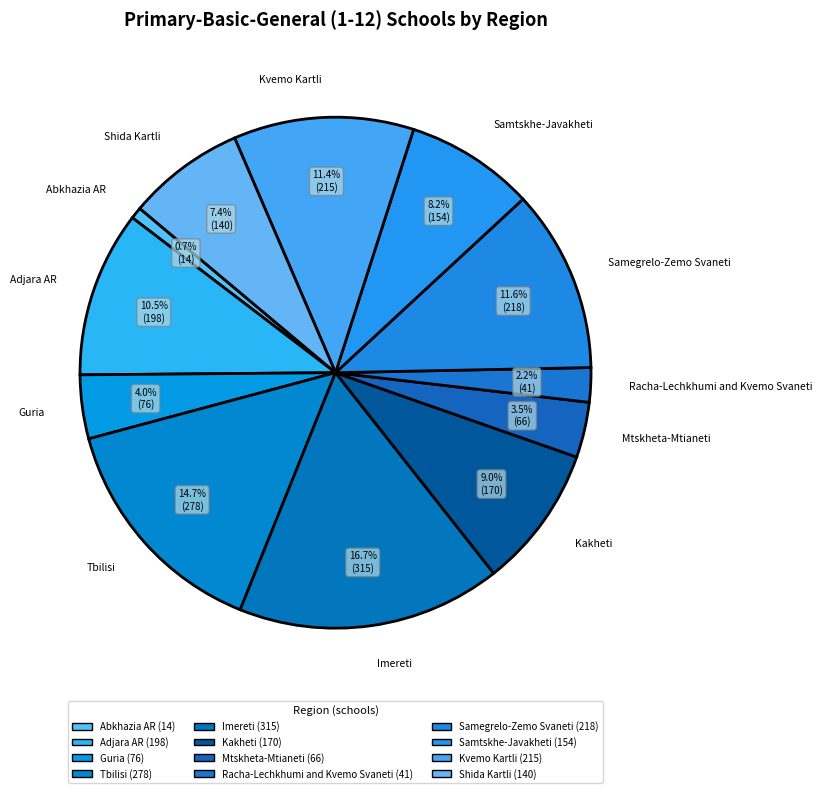

How many slices are in this pie chart?

12